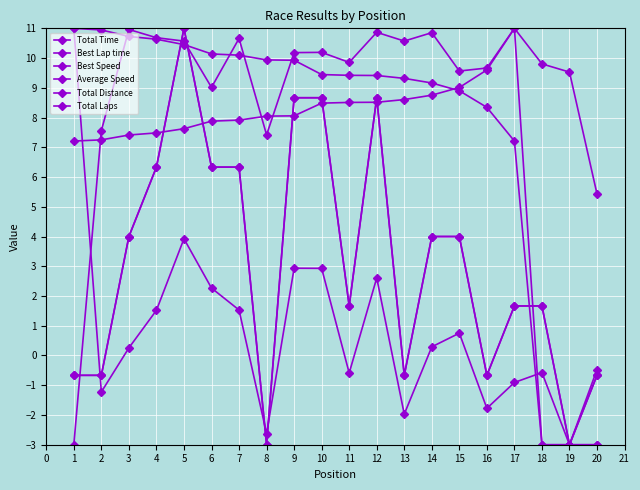

Is this an area chart (filled region under the line)?

No